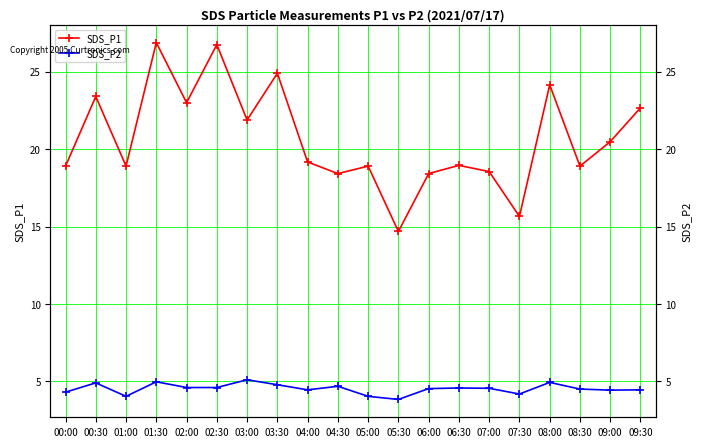

True or false: SDS_P1 has more than 2 interior local peaks.

True